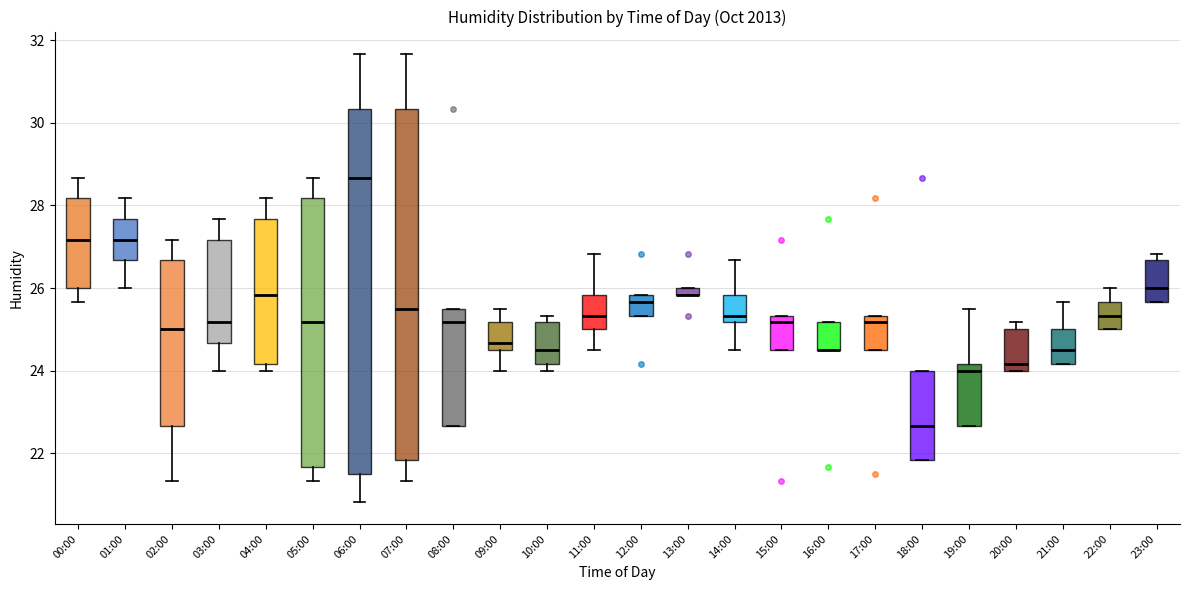

Which box is the tallest, from its lower edge to its upper edge?

06:00